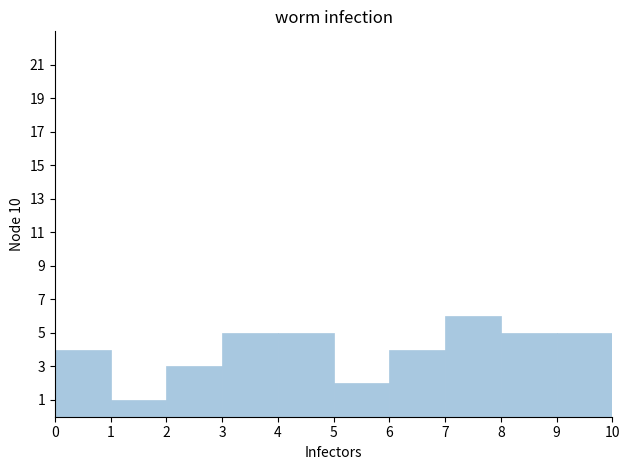

Reading left to right, transcribe this chart: for each bar, give the range it covers on the x-axis and its height. The values are not printed on the chart, so give them approximately, as read against the axis.

0 to 1: 4
1 to 2: 1
2 to 3: 3
3 to 4: 5
4 to 5: 5
5 to 6: 2
6 to 7: 4
7 to 8: 6
8 to 9: 5
9 to 10: 5